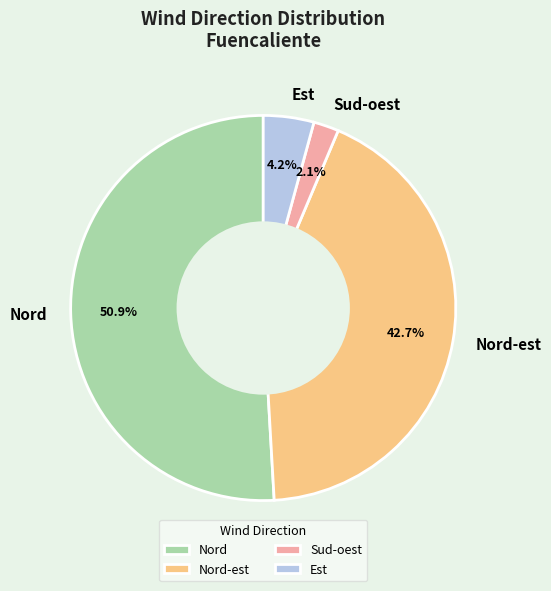

To the nearest percent, what is the difference between the Nord and Nord-est slice percentages?

8%